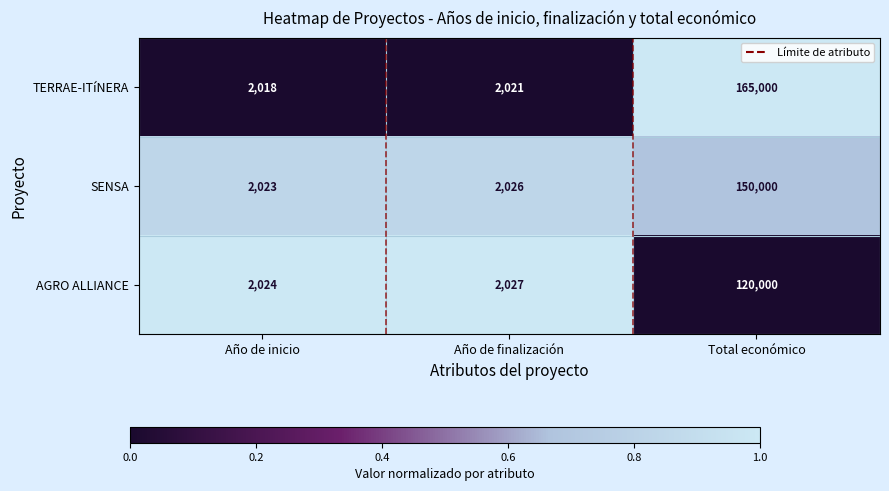

What is the difference between the maximum and minimum values in the AGRO ALLIANCE series?

117976